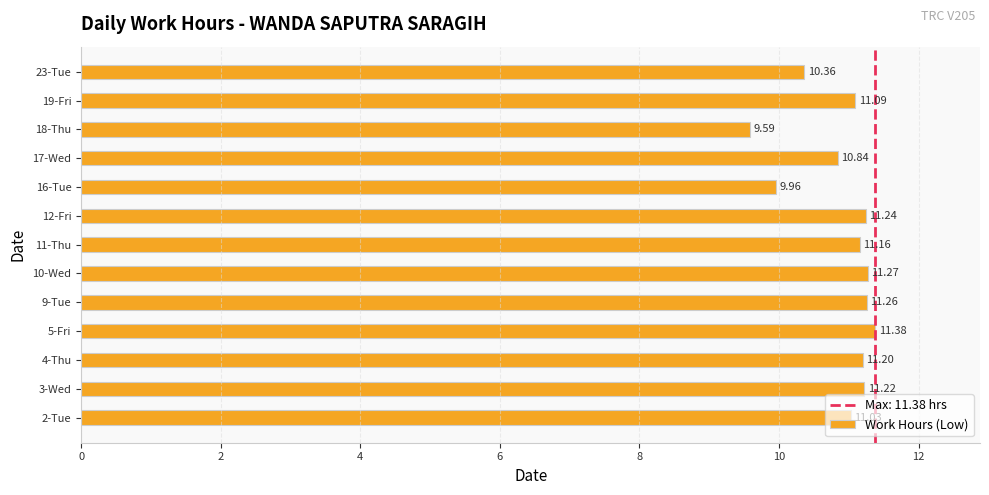

What is the sum of all values?

141.6